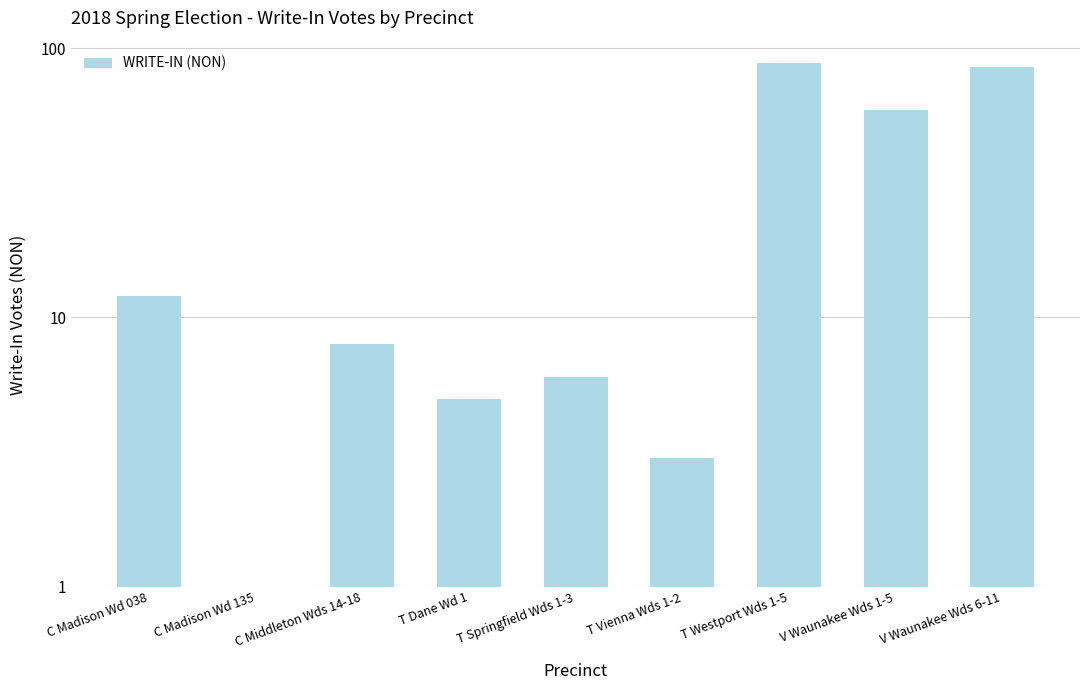

How many bars are there in total?

9